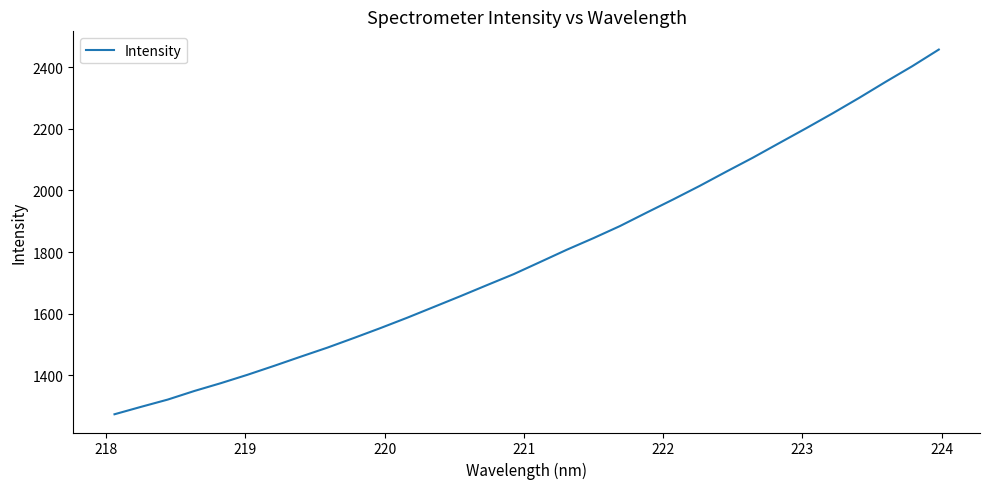

What is the smallest value displayed?

1274.1